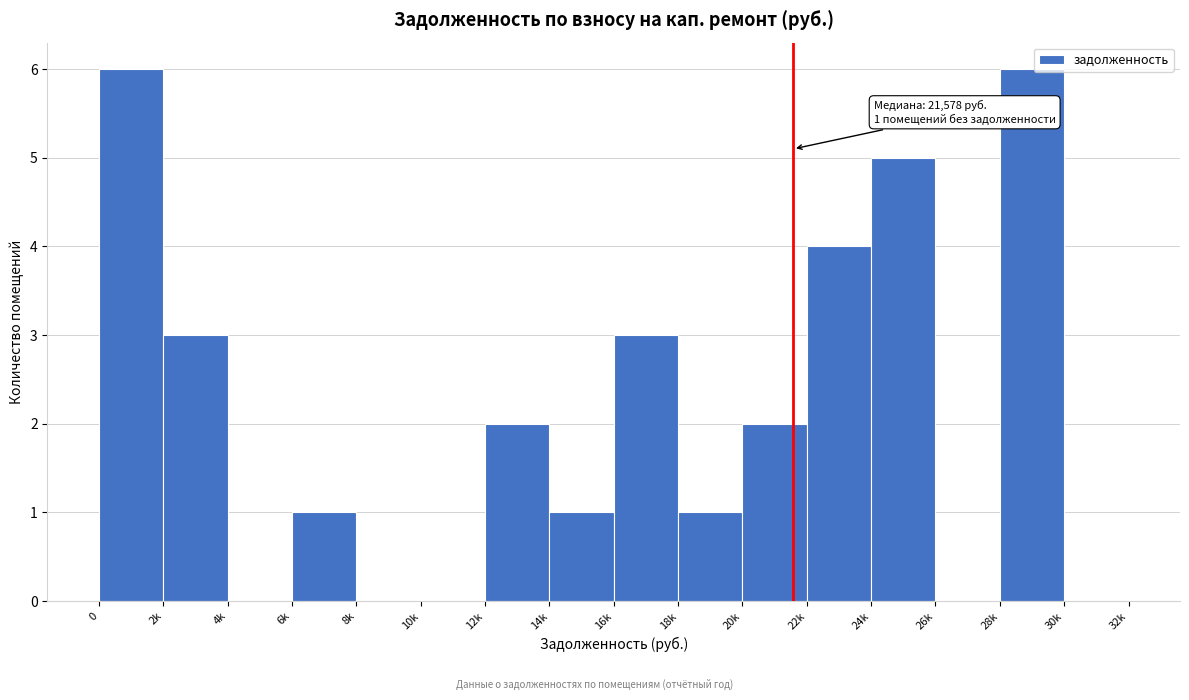

Reading left to right, what are all the values shown in this chart?

0=6	2k=3	4k=0	6k=1	8k=0	10k=0	12k=2	14k=1	16k=3	18k=1	20k=2	22k=4	24k=5	26k=0	28k=6	30k=0